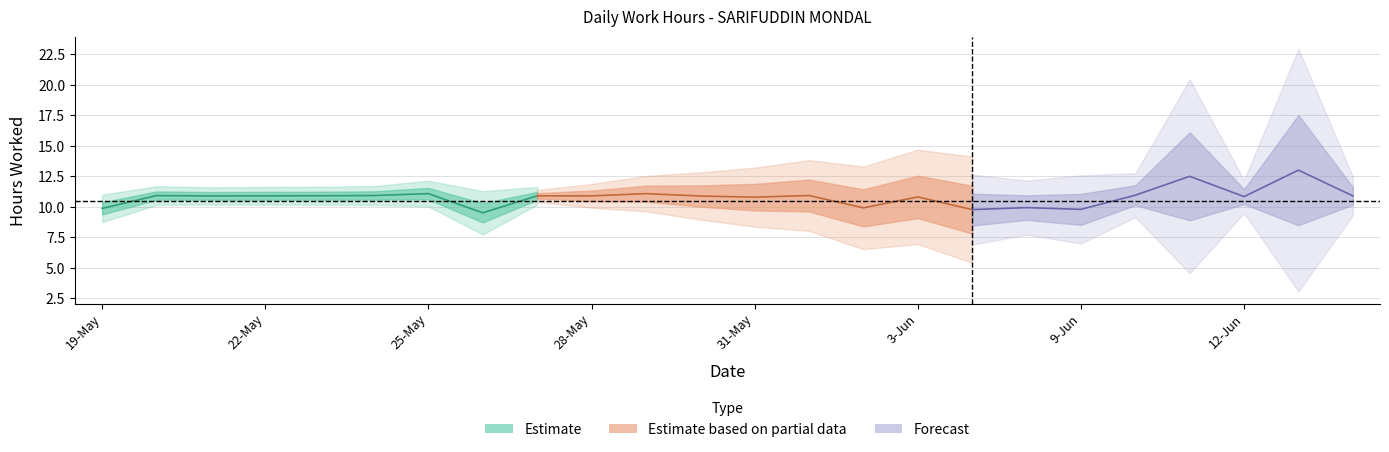

List the labels in order of value, smallest first.

26-May, 7-Jun, 9-Jun, 19-May, 2-Jun, 8-Jun, 31-May, 3-Jun, 12-Jun, 30-May, 21-May, 28-May, 14-Jun, 22-May, 27-May, 23-May, 20-May, 24-May, 1-Jun, 10-Jun, 25-May, 29-May, 11-Jun, 13-Jun